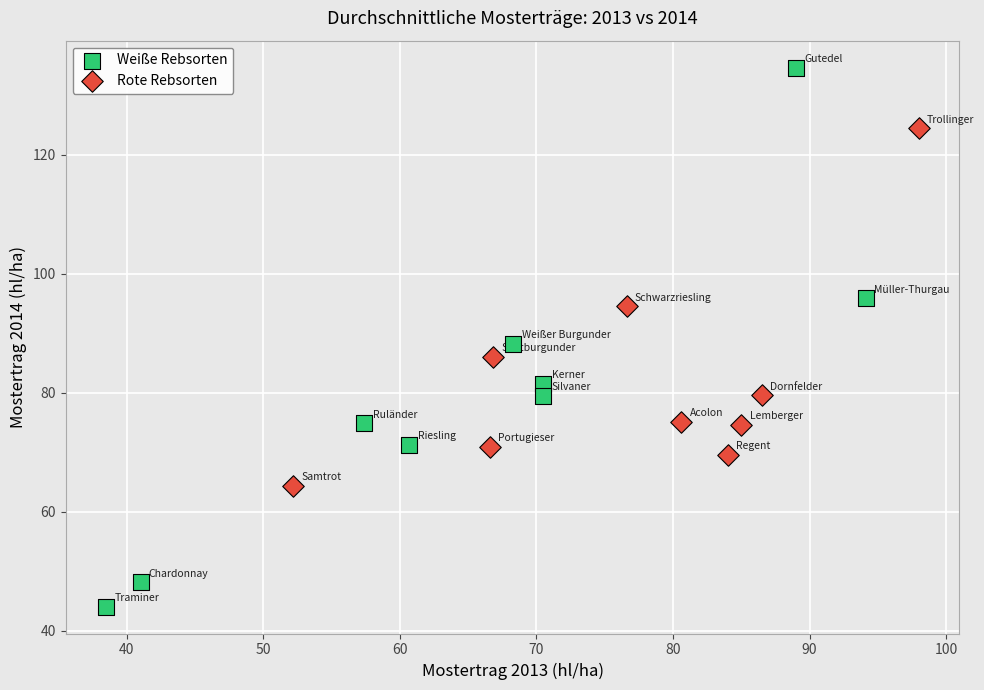

What are all the series names shown in the legend?

Weiße Rebsorten, Rote Rebsorten